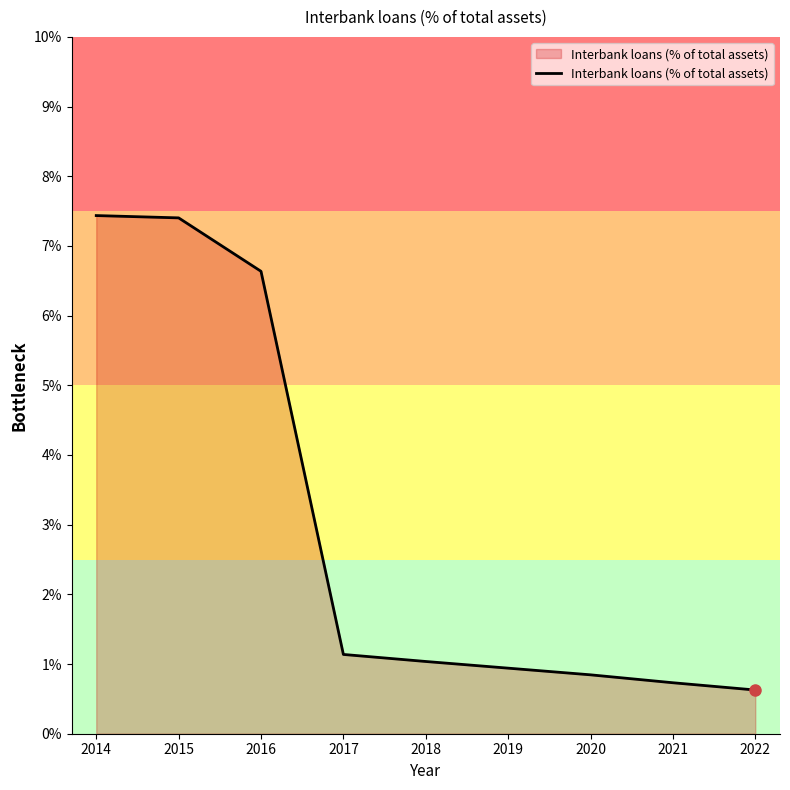

The chart shows a value of 0.6 at 2022. True or false?

True